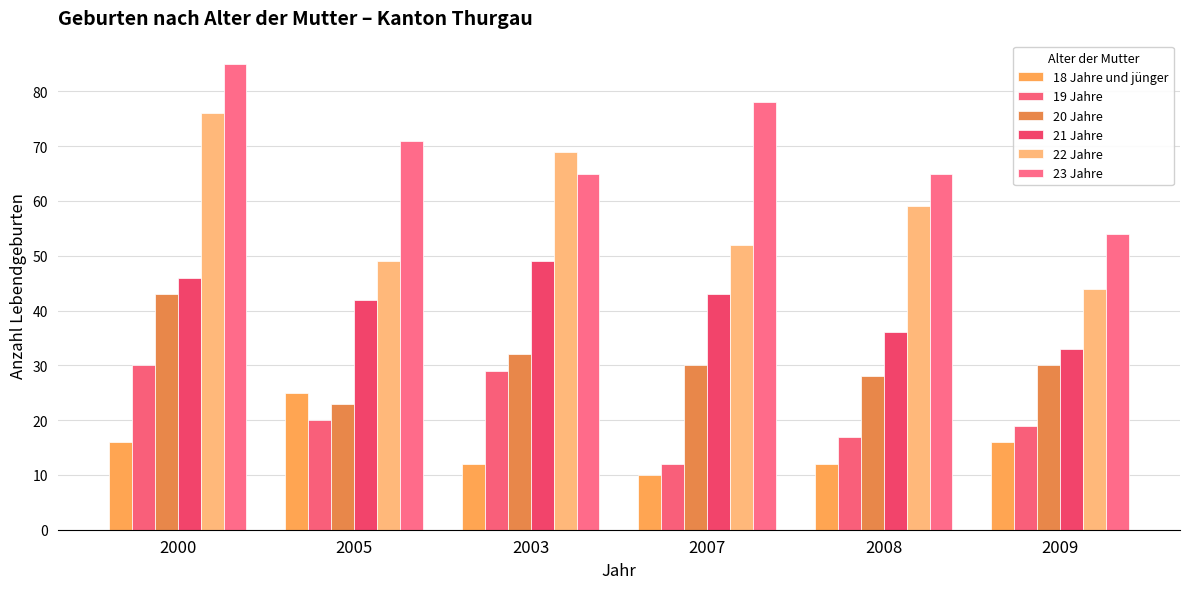

Rank the series at 2000 from highest to lowest value.

23 Jahre, 22 Jahre, 21 Jahre, 20 Jahre, 19 Jahre, 18 Jahre und jünger